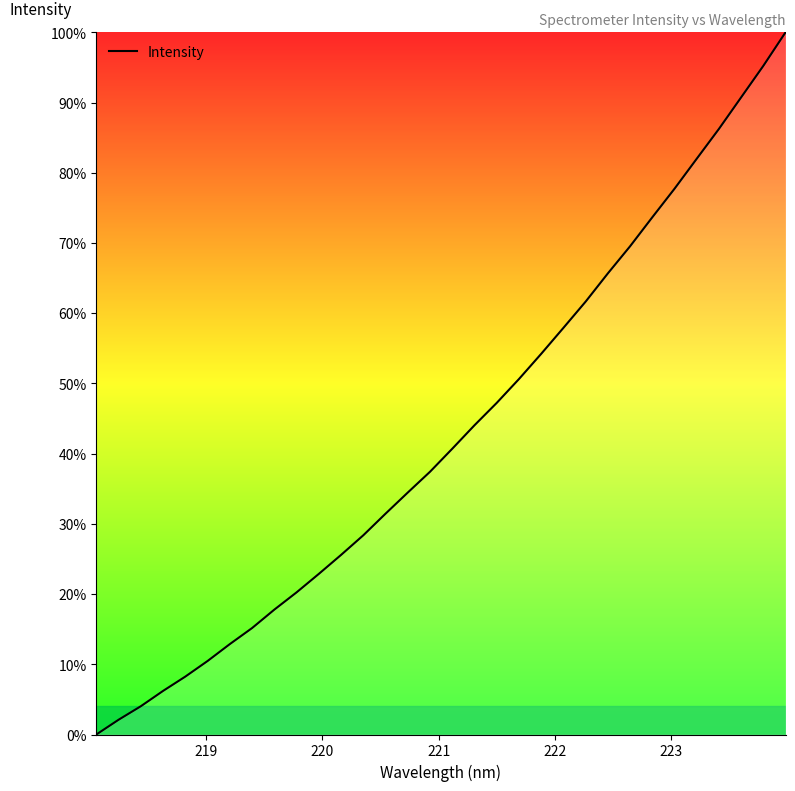

Reading left to right, what are all the values shown in this chart?

0.0	2.1	4.0	6.2	8.2	10.5	12.9	15.2	17.8	20.2	22.9	25.6	28.4	31.5	34.5	37.4	40.7	44.0	47.2	50.6	54.2	57.9	61.6	65.7	69.5	73.7	77.7	82.0	86.2	90.7	95.2	100.0